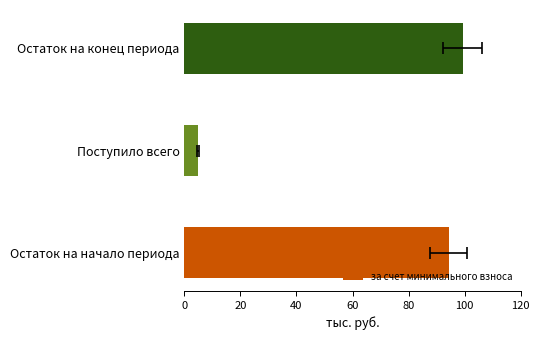

What is the sum of the values at Поступило всего and Остаток на конец периода?

104.3